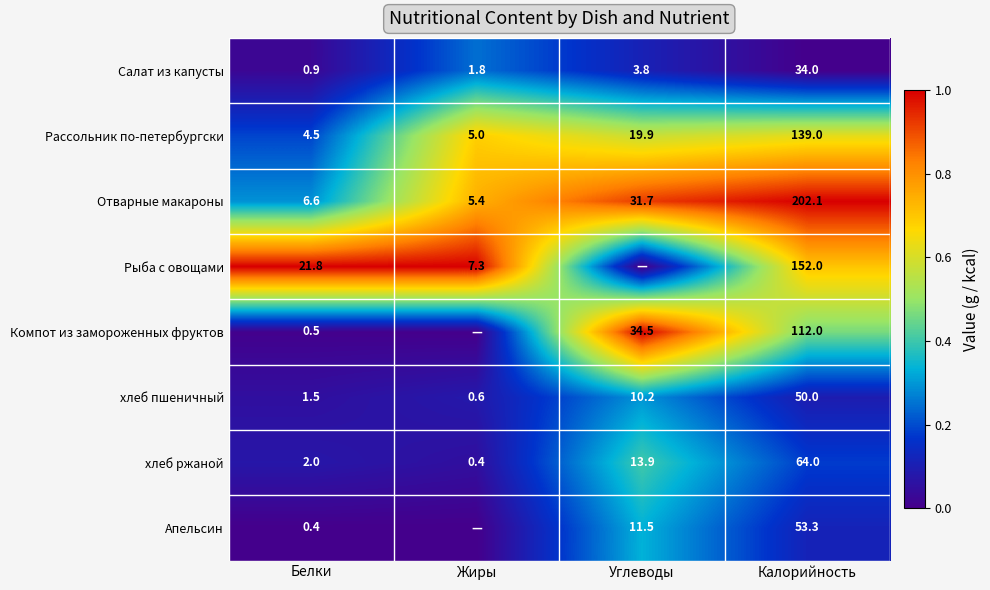

What is the difference between the highest and lowest values at Белки?

21.4